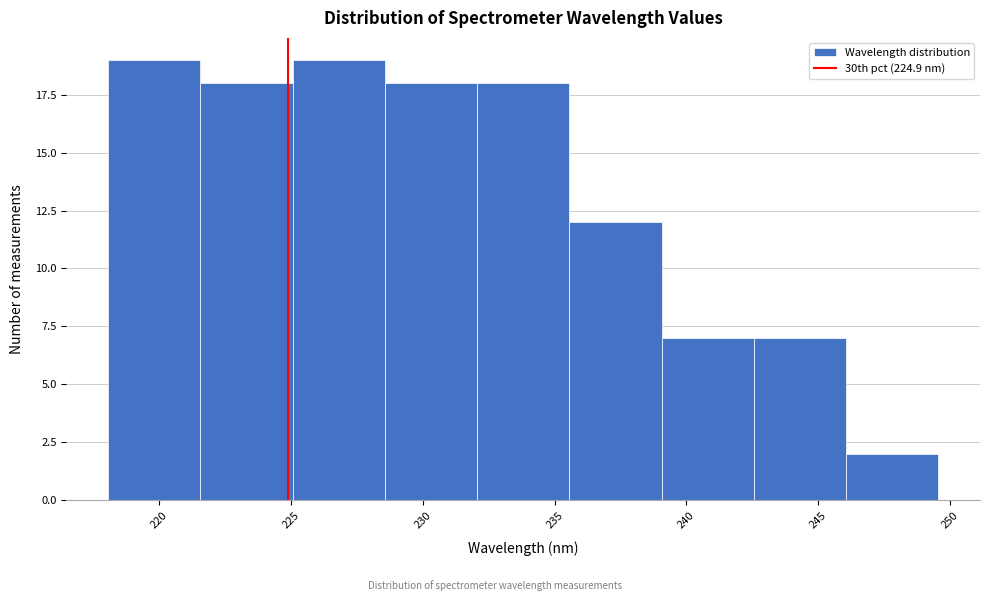

Reading left to right, transcribe this chart: for each bar, give the range it covers on the x-axis and its height. Neither the bar edges nor the heights are printed on the chart, so give them approximately, as read against the axes.

218.0 to 221.5: 19
221.5 to 225.0: 18
225.0 to 228.5: 19
228.5 to 232.0: 18
232.0 to 235.5: 18
235.5 to 239.0: 12
239.0 to 242.5: 7
242.5 to 246.0: 7
246.0 to 249.5: 2